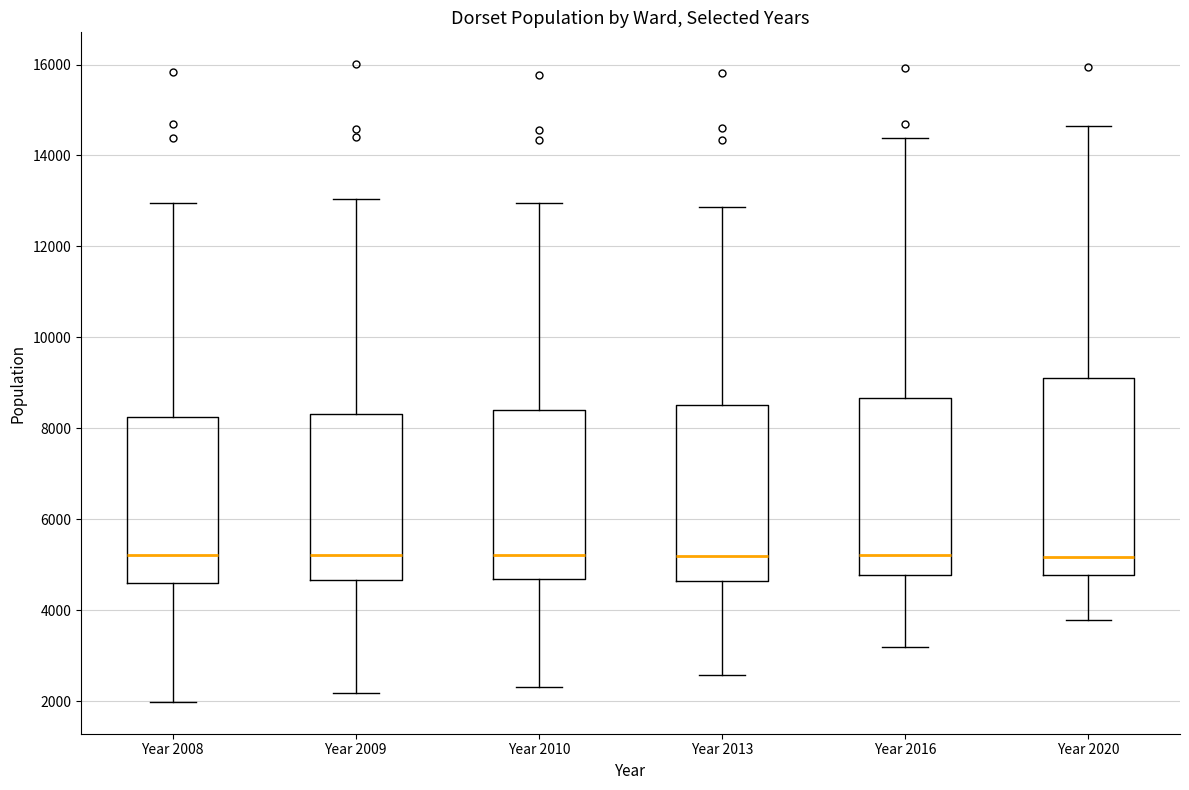

Reading left to right, transcribe this box plot: for each box, give where its median line is, the range the box spans, and where its two whiskers end, as read against the y-axis. The values are not printed on the chart, so give them approximately, as read against the axis.

Year 2008: median 5200, box 4600 to 8200, whiskers 2000 to 13000
Year 2009: median 5200, box 4600 to 8400, whiskers 2200 to 13000
Year 2010: median 5200, box 4600 to 8400, whiskers 2400 to 13000
Year 2013: median 5200, box 4600 to 8600, whiskers 2600 to 12800
Year 2016: median 5200, box 4800 to 8600, whiskers 3200 to 14400
Year 2020: median 5200, box 4800 to 9200, whiskers 3800 to 14600